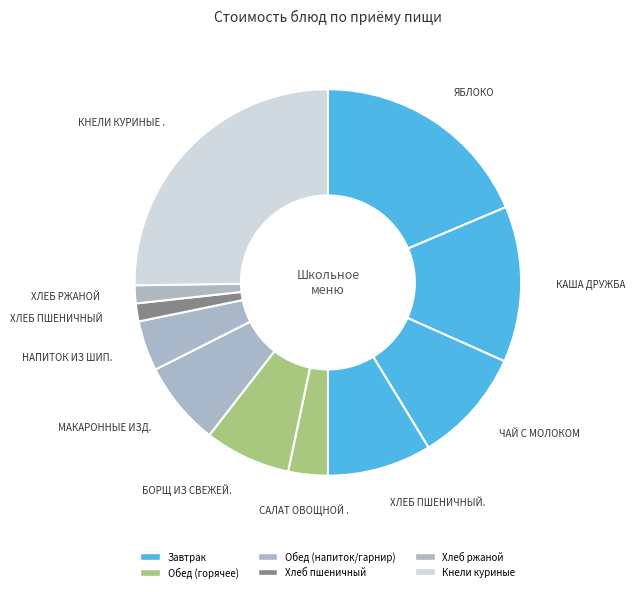

Which category has the smallest portion of the pie?

ХЛЕБ ПШЕНИЧНЫЙ